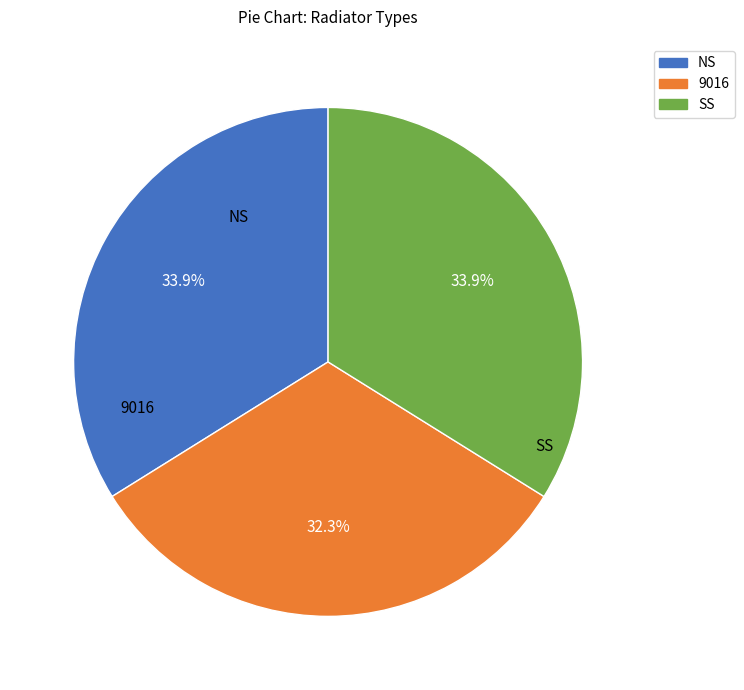

How many segments does this pie chart have?

3